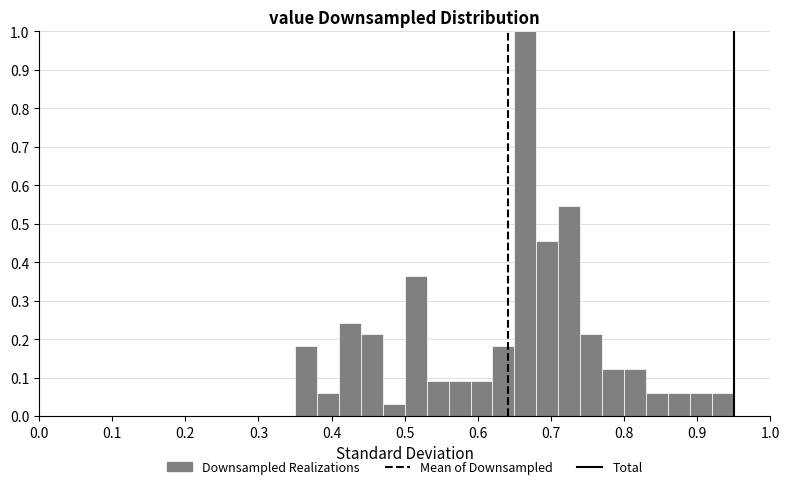

Around what value on the x-axis is the tallest bar? Give the approximate position of its centre, as read against the axis.

0.67